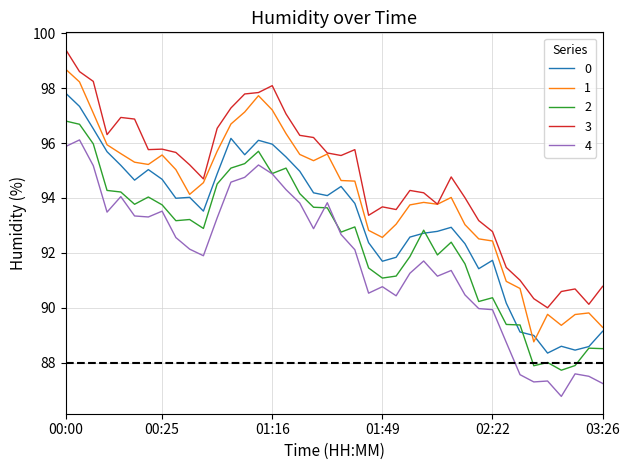

List the series in order of their overall mean, highest first.

3, 1, 0, 2, 4